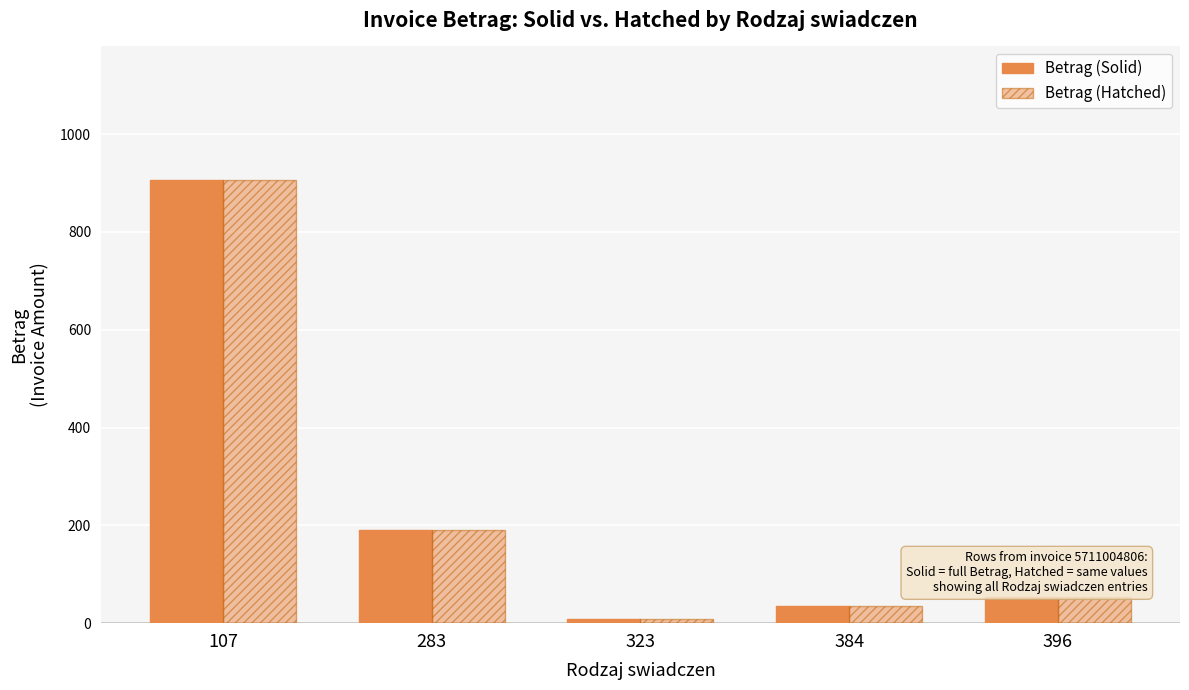

How many data points in Betrag (Hatched) are less than 53?

2